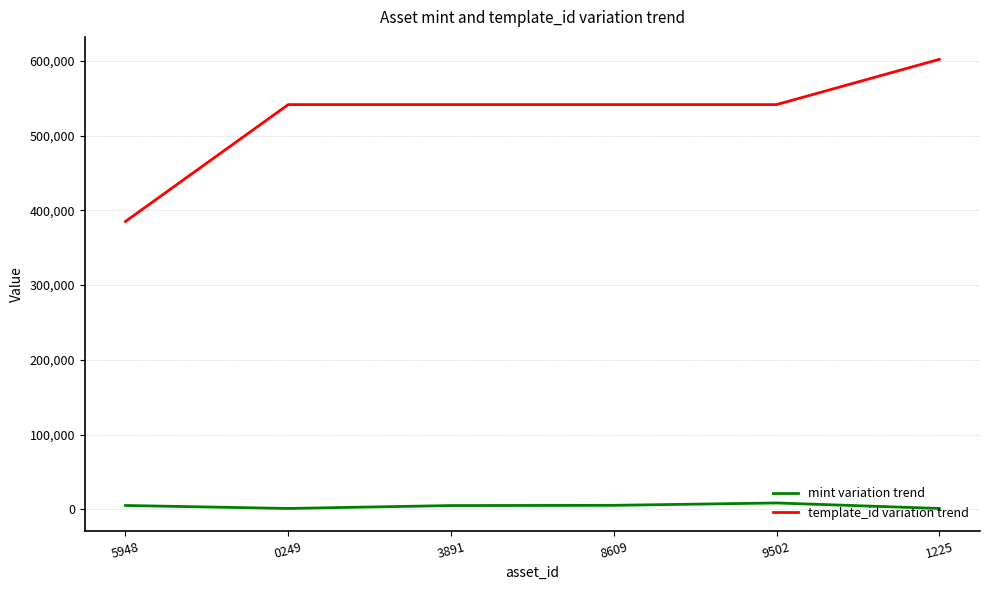

What position from the right is 5948?

6